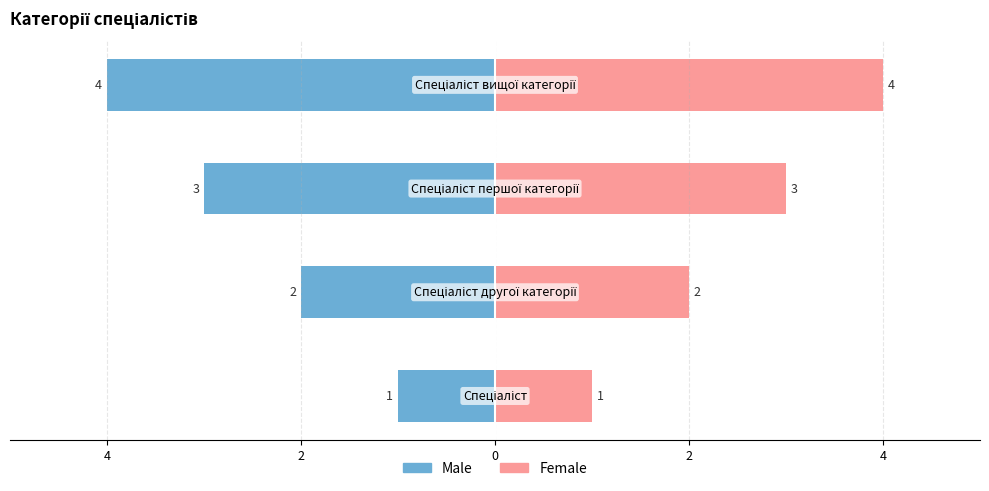

Between 2 and 2, which is larger?

2